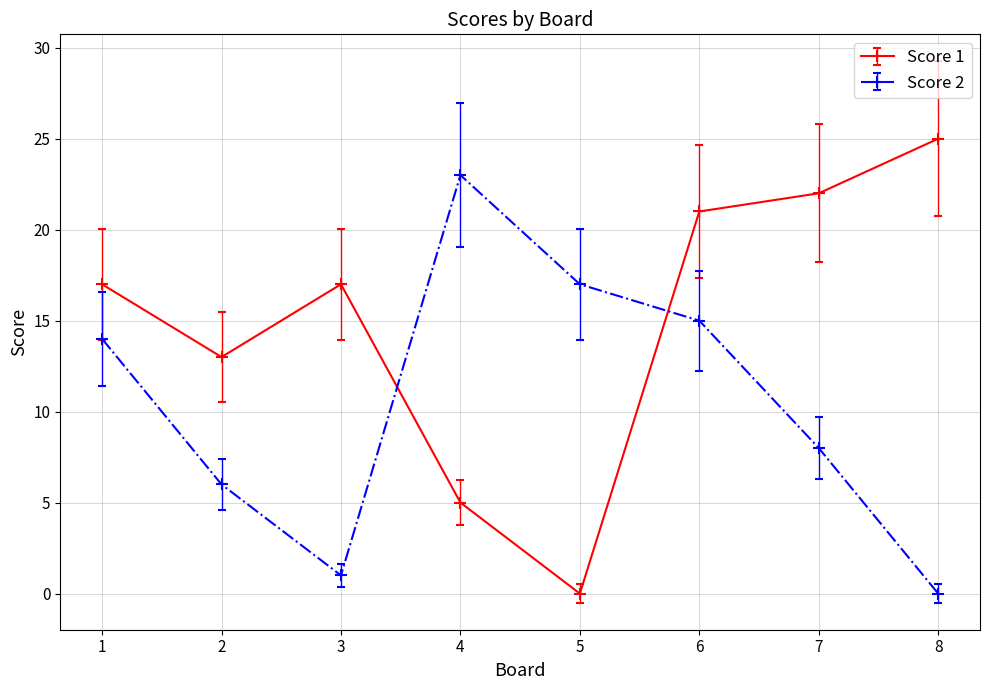

What is the value of the Score 2 point at the 6th from the left?

15